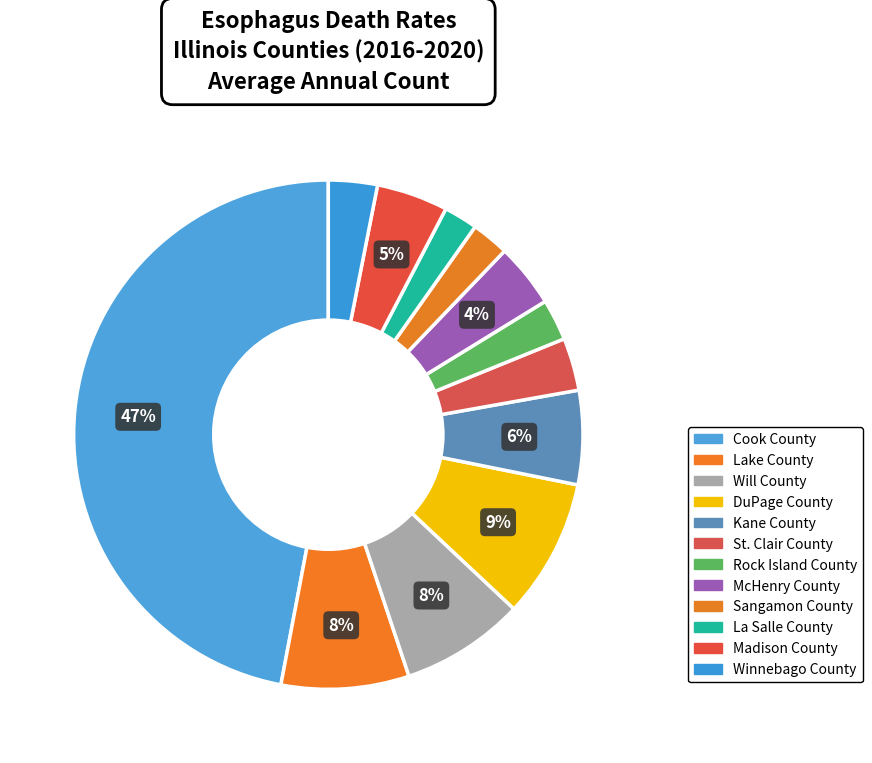

How many slices are in this pie chart?

12